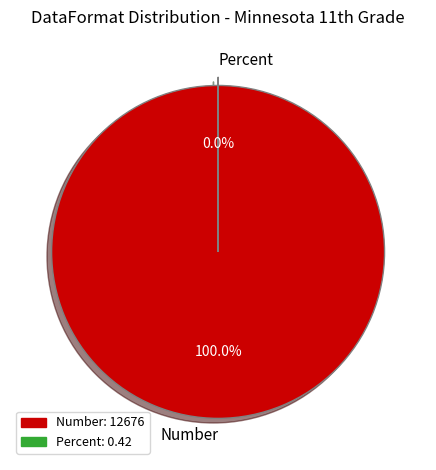

To the nearest percent, what is the combined percentage of Percent and Number?

100%